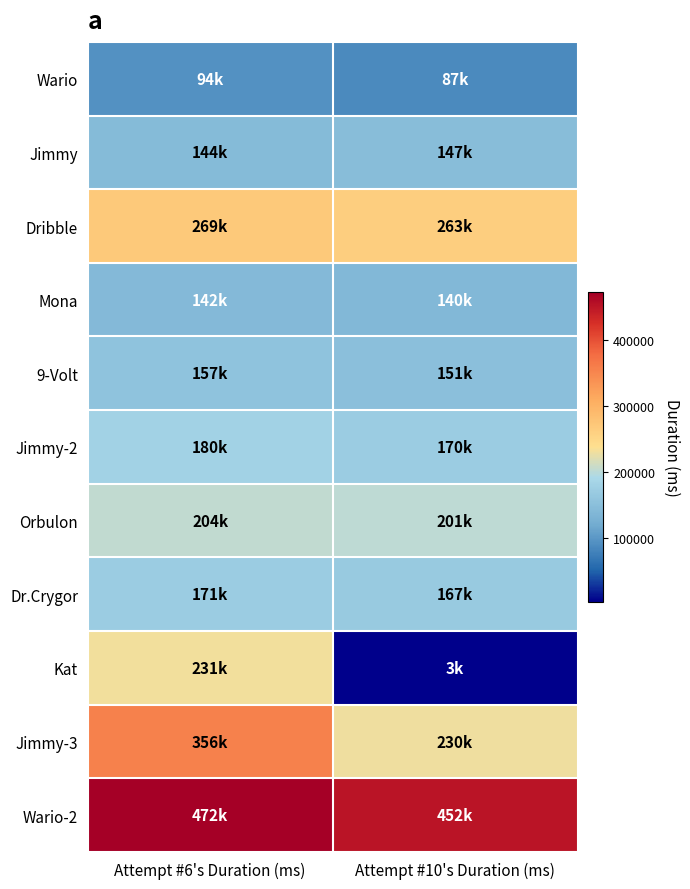

At which category does the chart reach its peak across all series?

Attempt #6's Duration (ms)